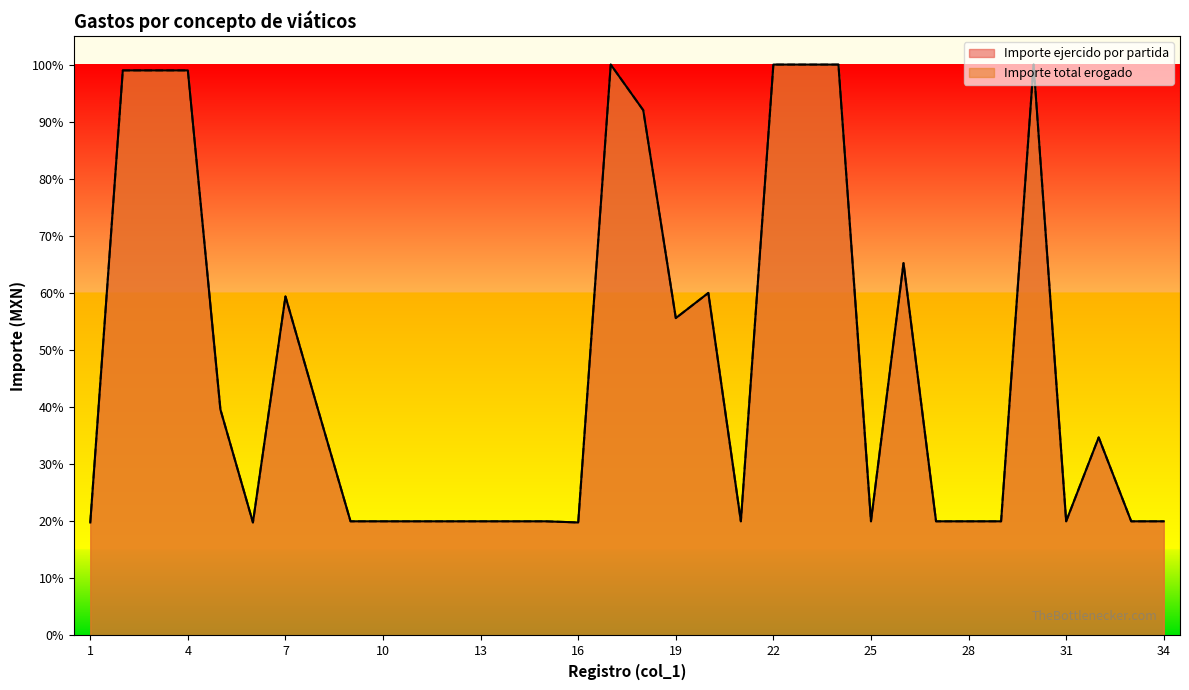

True or false: Importe ejercido por partida has more than 2 interior local peaks.

True